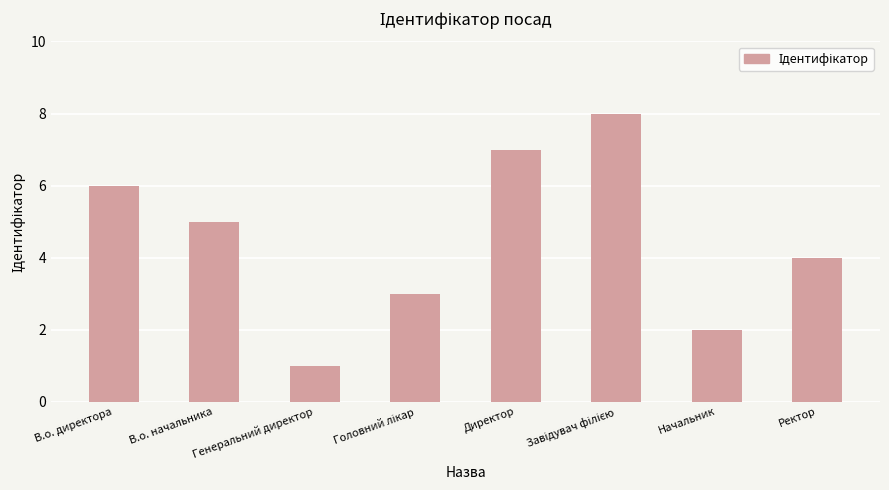

How many bars are there in total?

8